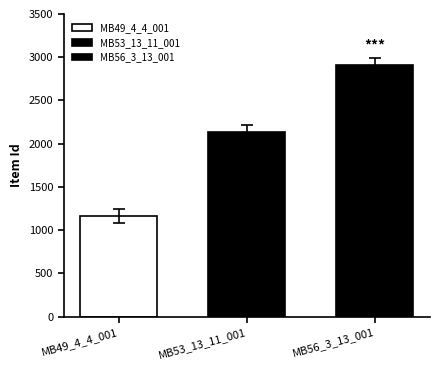

Count the number of data series in this chart.

3